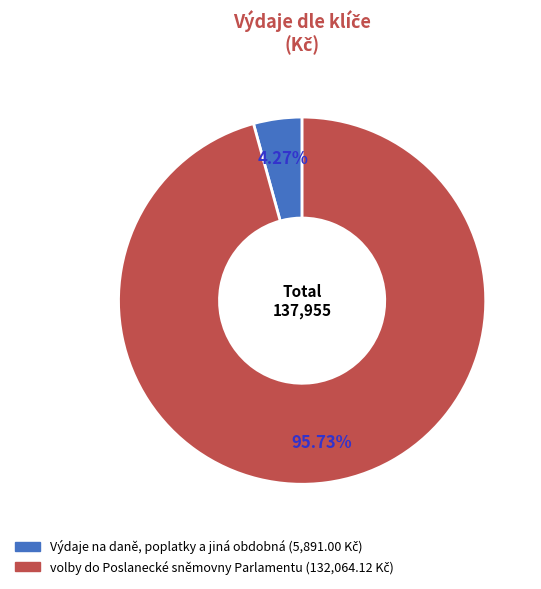

What is the majority slice?

volby do Poslanecké sněmovny Parlamentu